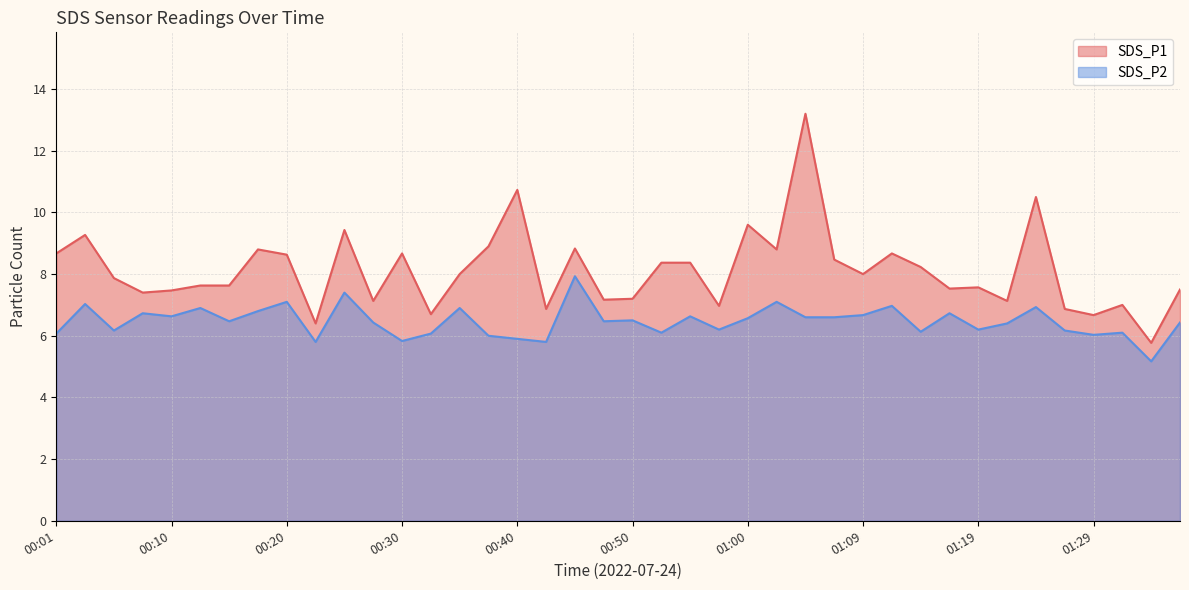

What is the average value of the SDS_P1 series?

8.1